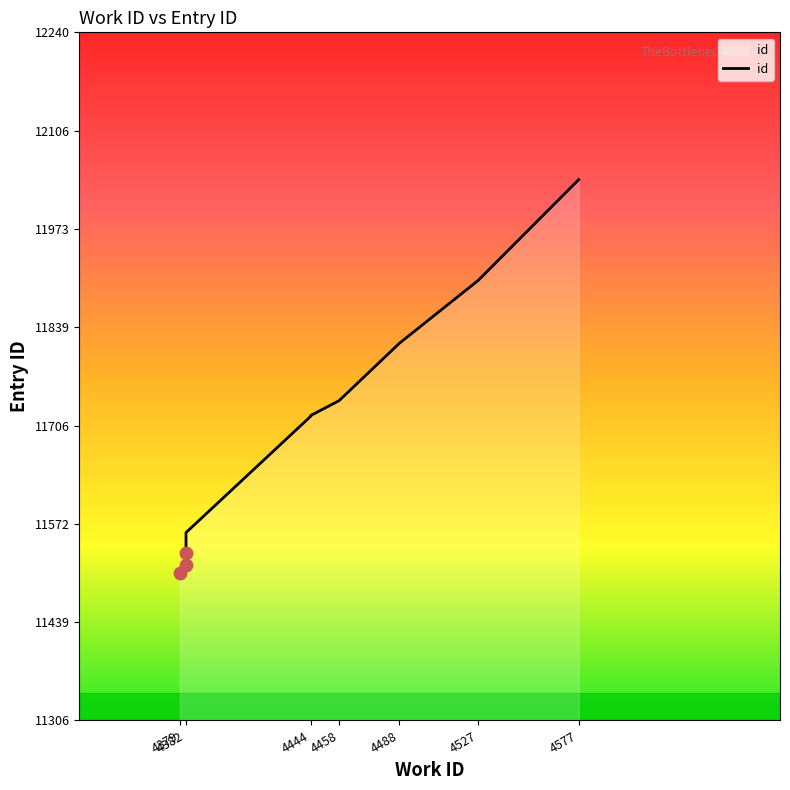

Approximately how many times larger is the value at 4382 compared to 4382?

1.0